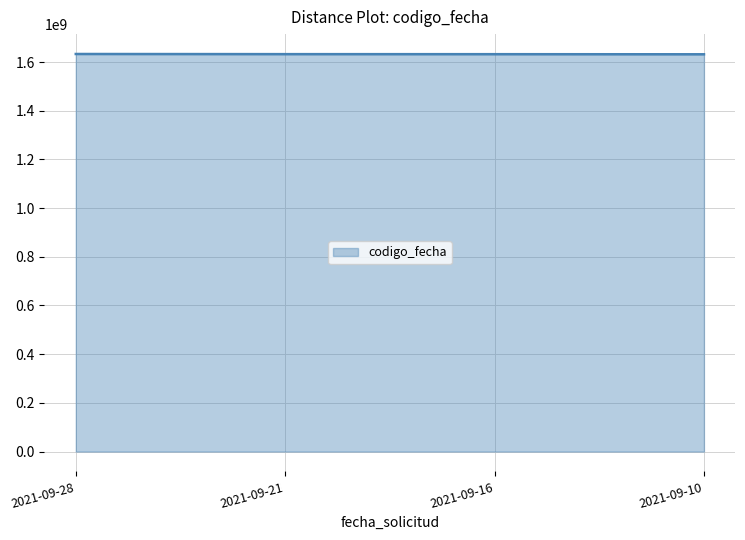

Does the chart have visible grid lines?

Yes